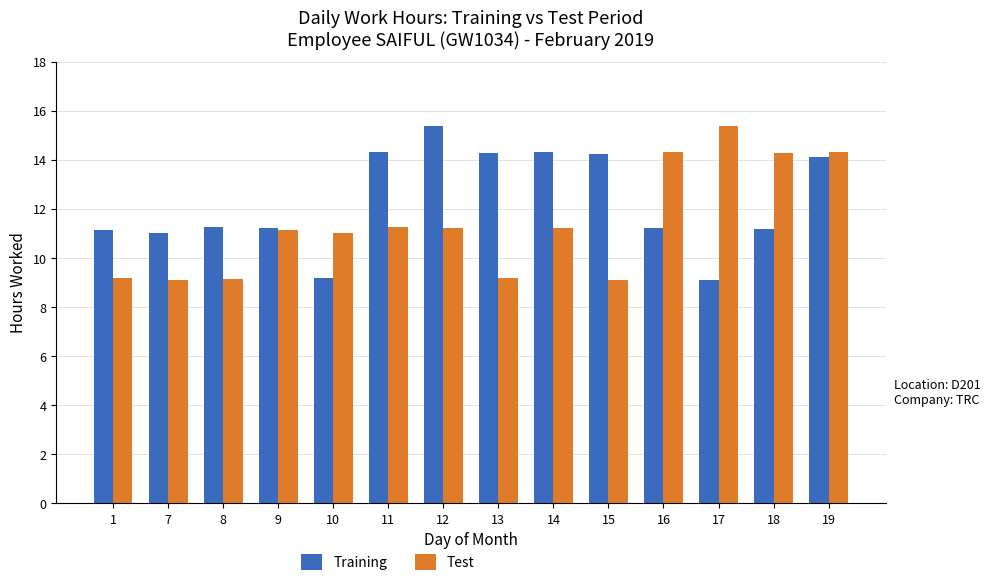

The value of Training at 13 is 22.8. True or false?

False